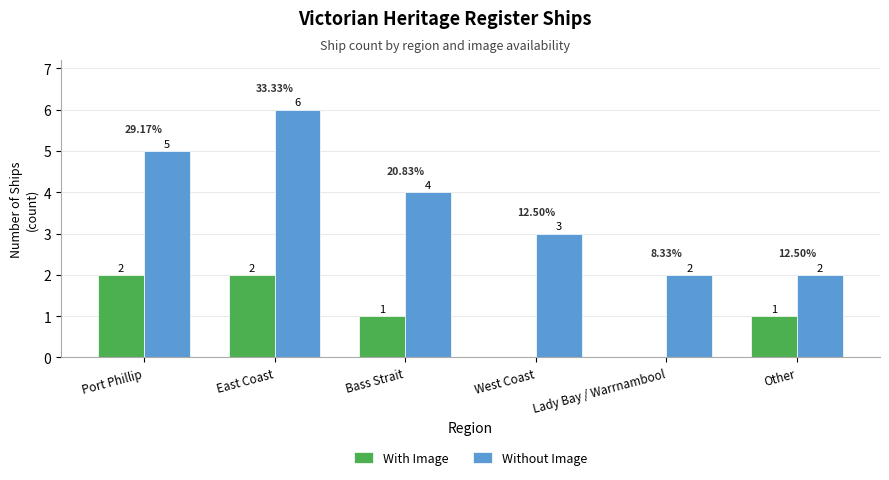

Is it true that Without Image equals 4 at Bass Strait?

True